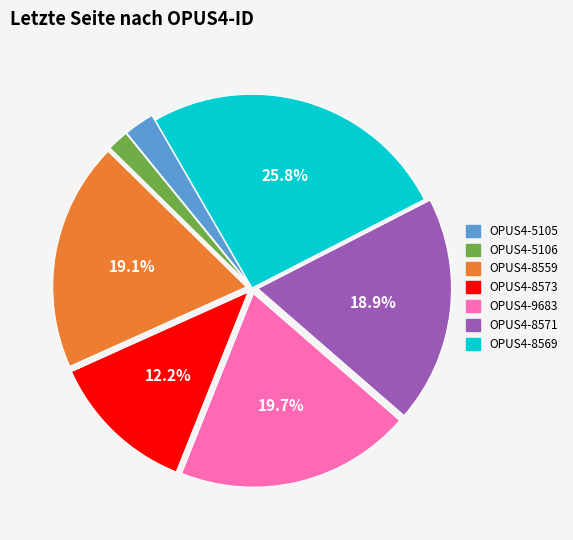

Does OPUS4-8569 account for over 50% of the chart?

No